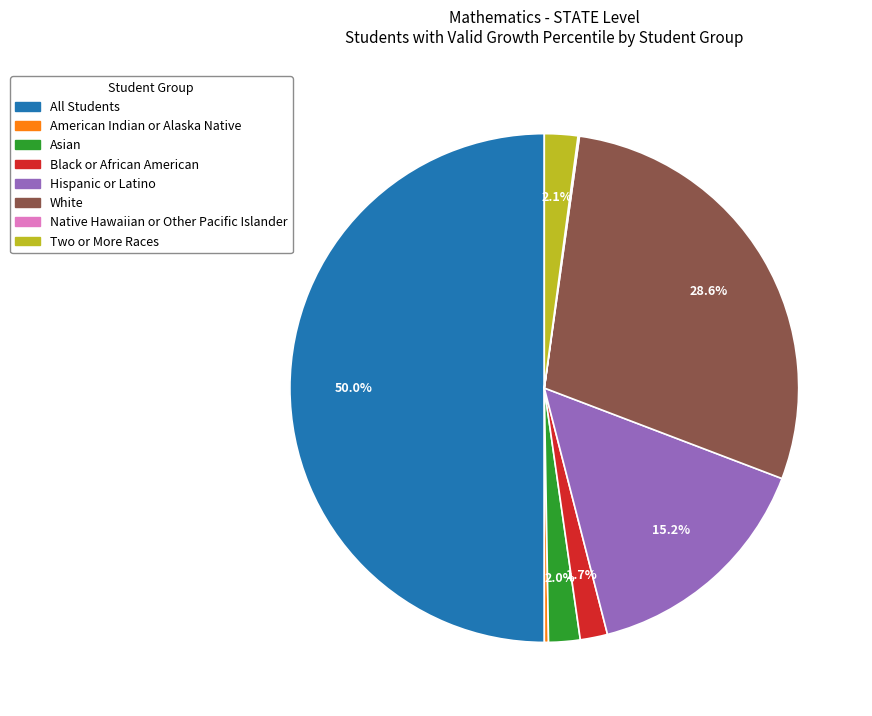

What is the largest slice in the pie chart?

All Students